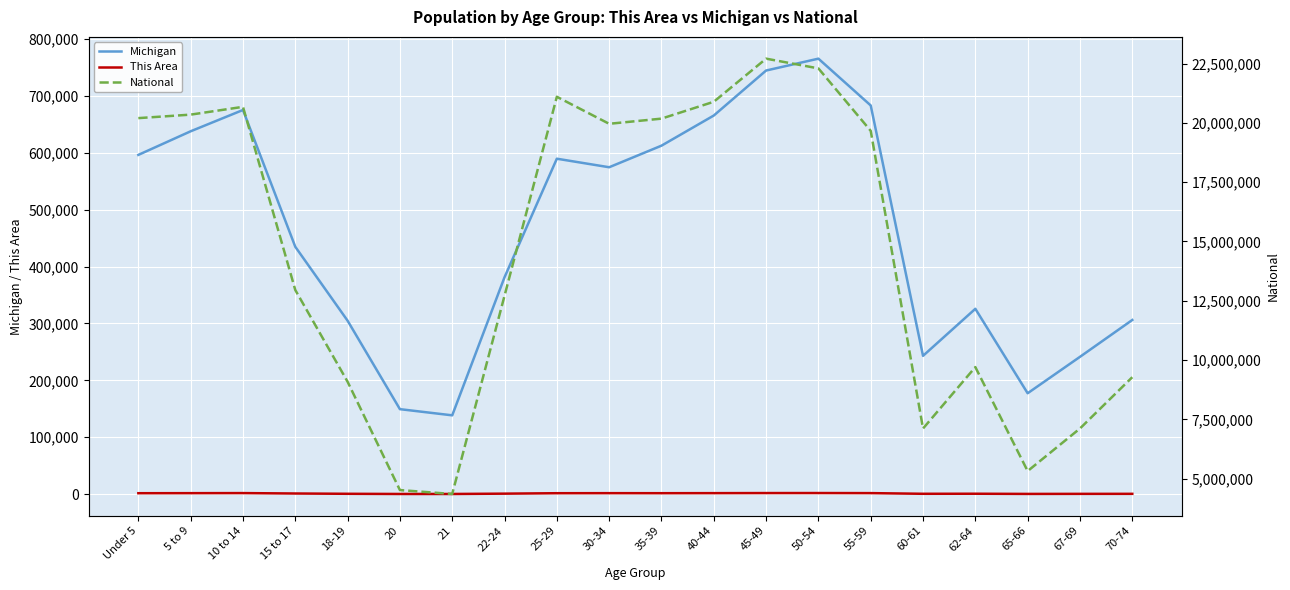

Count the number of data series in this chart.

3